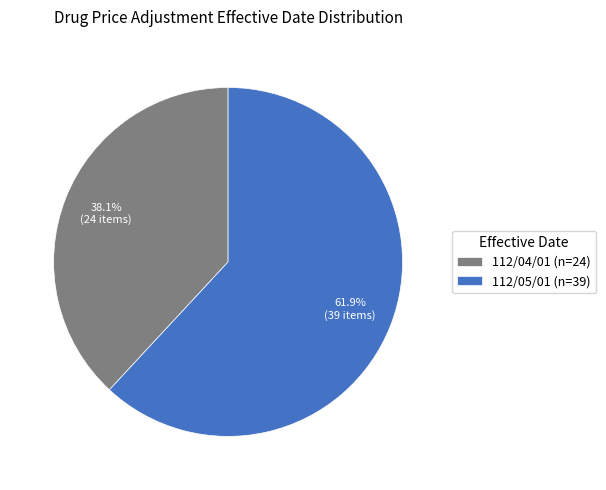

Count the number of slices in the pie.

2